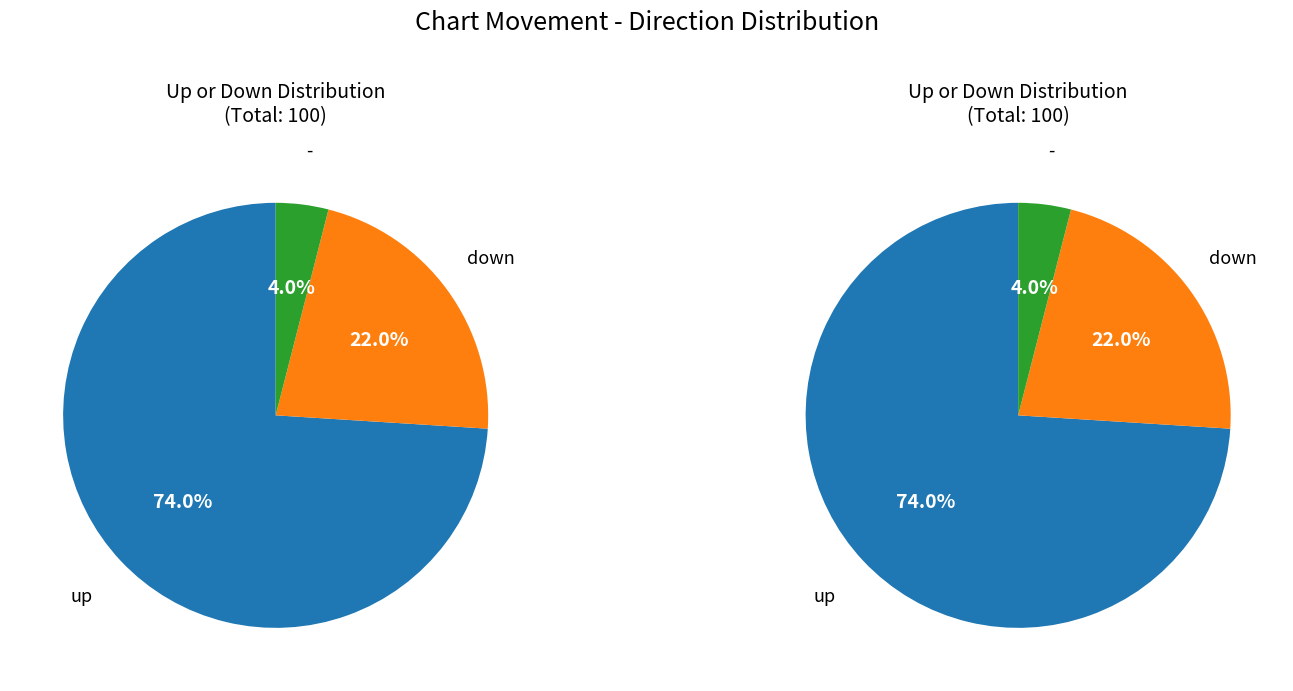

To the nearest percent, what is the difference between the largest and smallest slice percentages?

70%